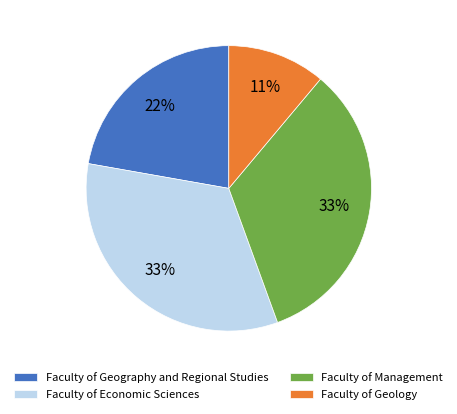

To the nearest percent, what portion does Faculty of Geography and Regional Studies represent?

22%